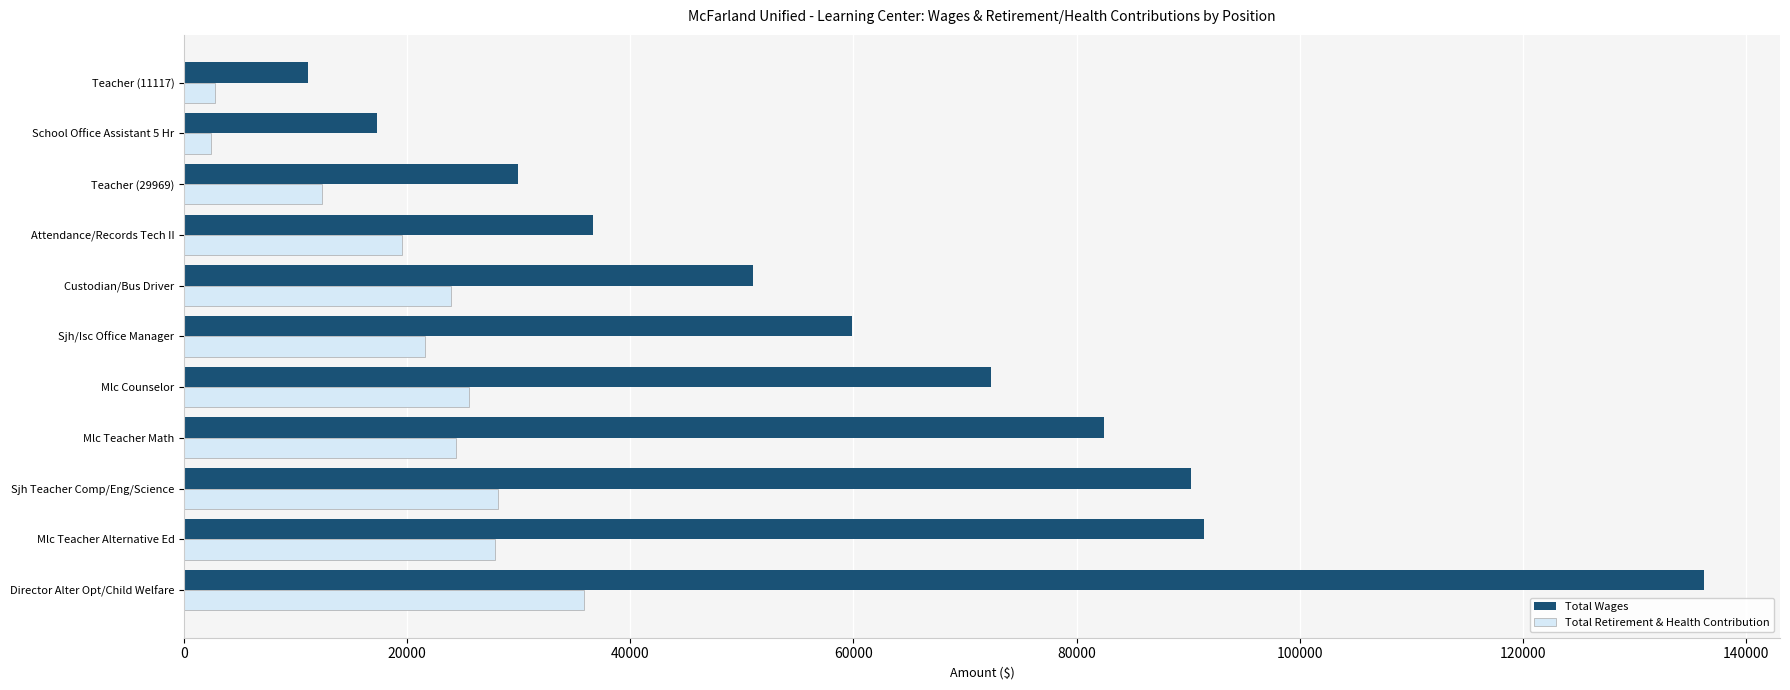

The Total Retirement & Health Contribution series shows 35141 at Attendance/Records Tech II. True or false?

False